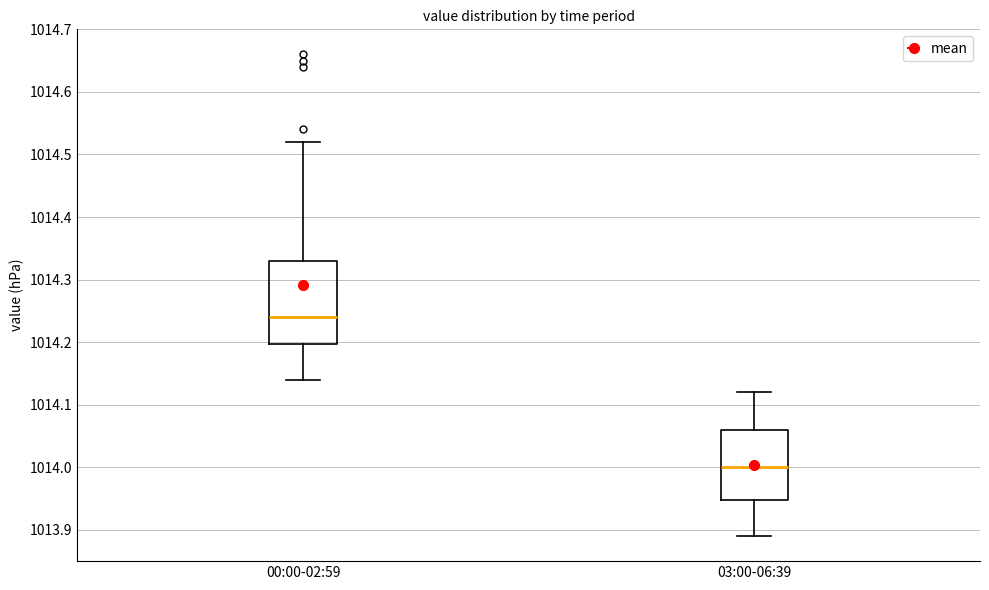

Reading left to right, transcribe this box plot: for each box, give where its median line is, the range the box spans, and where its two whiskers end, as read against the y-axis. The values are not printed on the chart, so give them approximately, as read against the axis.

00:00-02:59: median 1014.24, box 1014.20 to 1014.33, whiskers 1014.14 to 1014.52
03:00-06:39: median 1014.00, box 1013.95 to 1014.06, whiskers 1013.89 to 1014.12